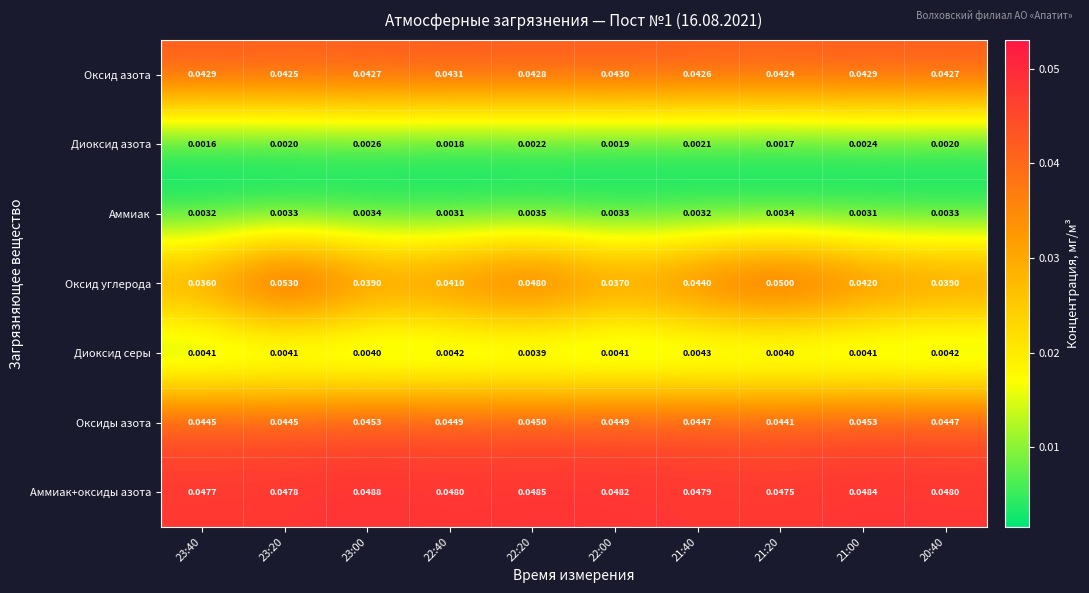

List the series in order of their peak value, lowest first.

Диоксид азота, Аммиак, Диоксид серы, Оксид азота, Оксиды азота, Аммиак+оксиды азота, Оксид углерода